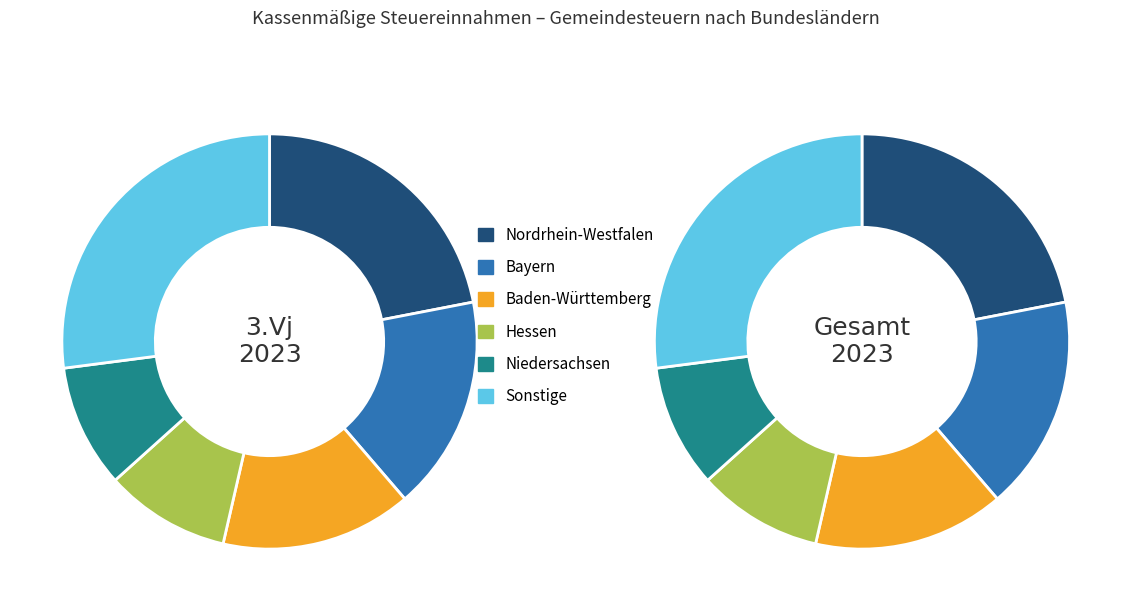

Is it true that Nordrhein-Westfalen is 32% of the pie?

False